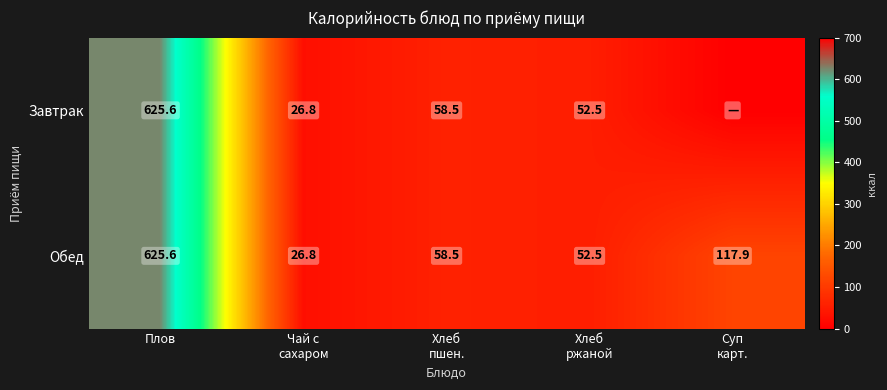

Where does the Обед series first go above 58?

Плов